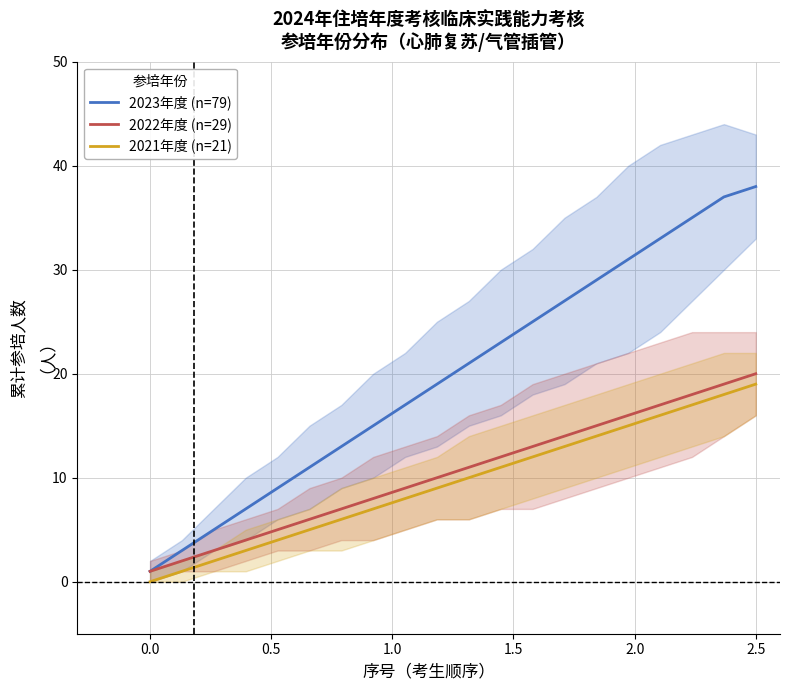

What are all the series names shown in the legend?

2023年度 (n=79), 2022年度 (n=29), 2021年度 (n=21)